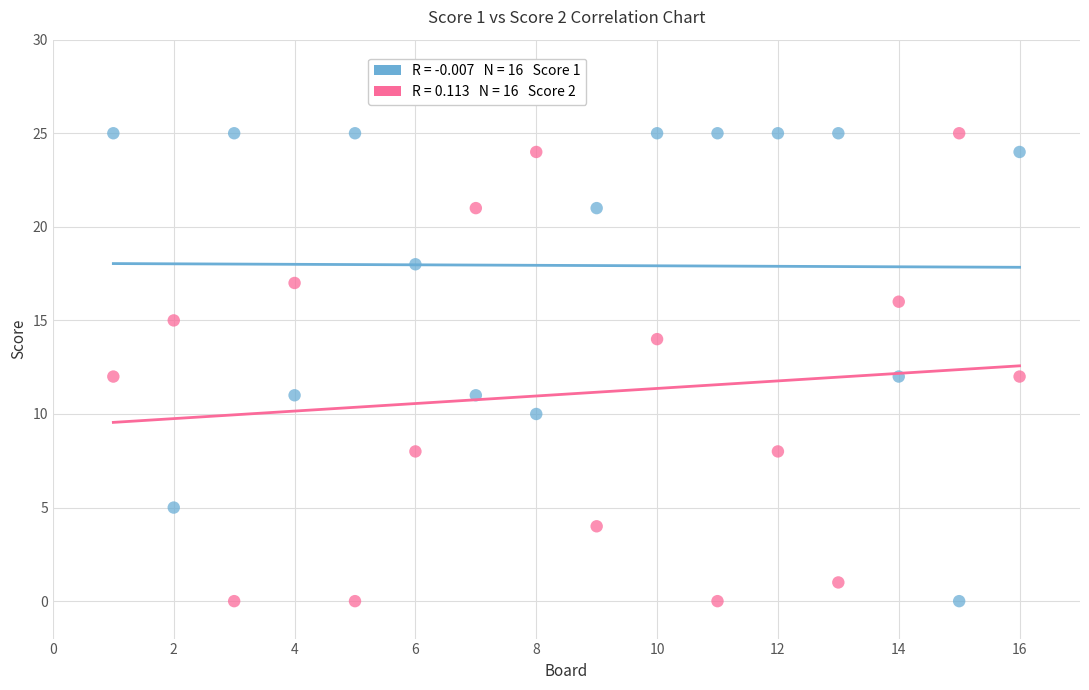

Across all data points, what is the range of X values (max minus min)?

15